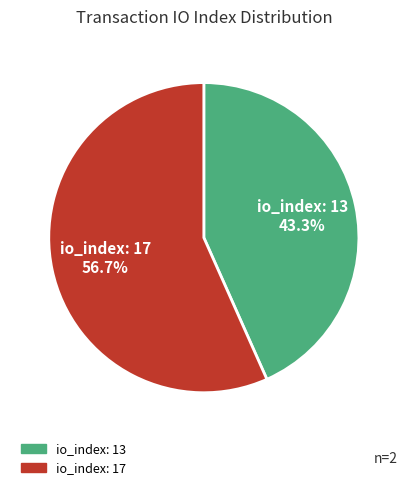

Is io_index: 13 the majority of the pie?

No